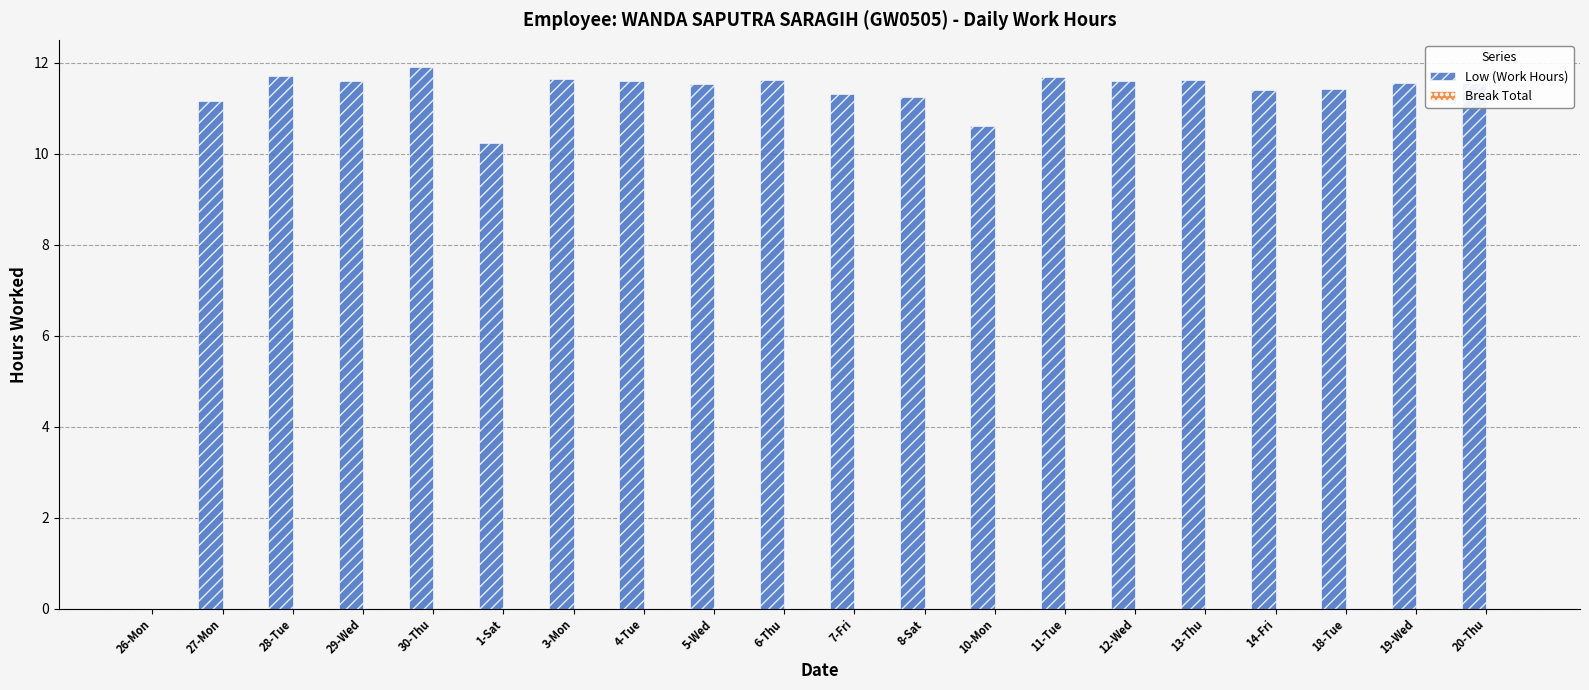

Between 3-Mon and 7-Fri, which is larger?

3-Mon